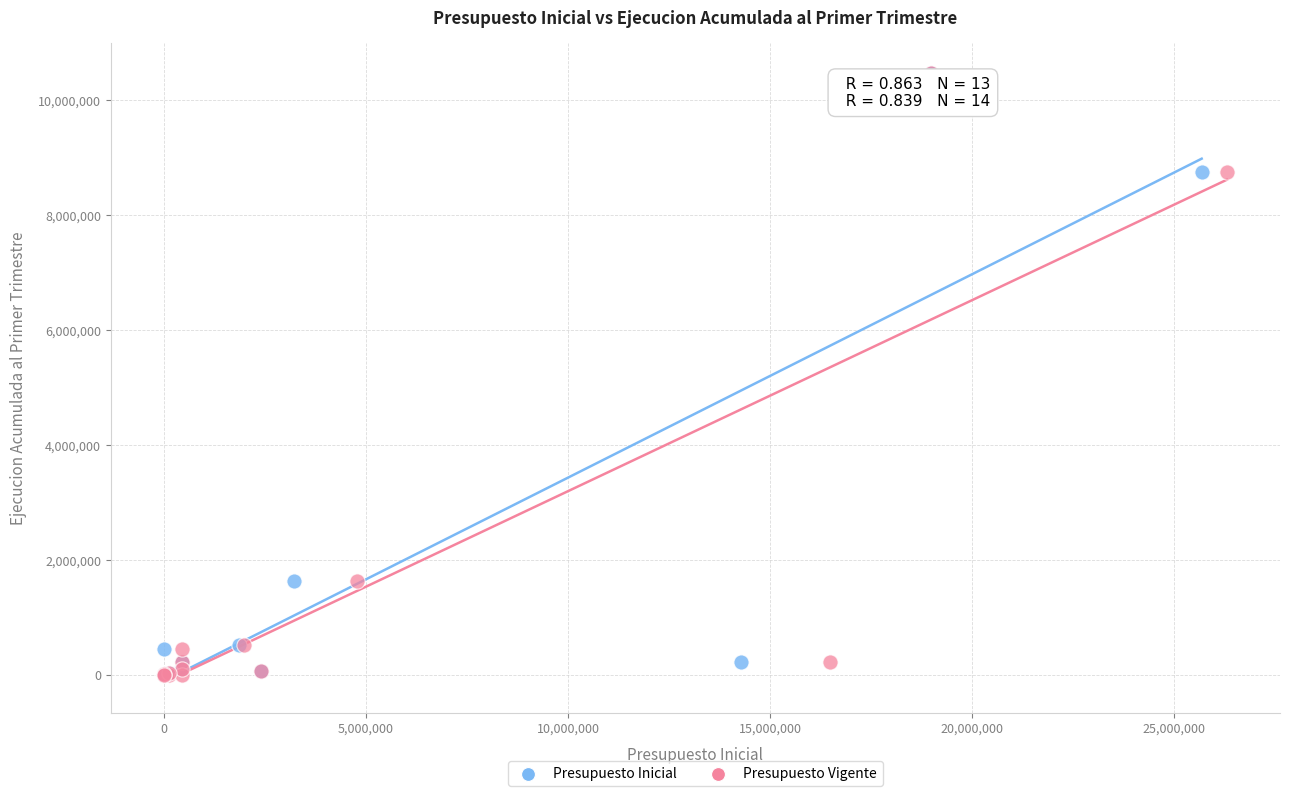

What are all the series names shown in the legend?

Presupuesto Inicial, Presupuesto Vigente